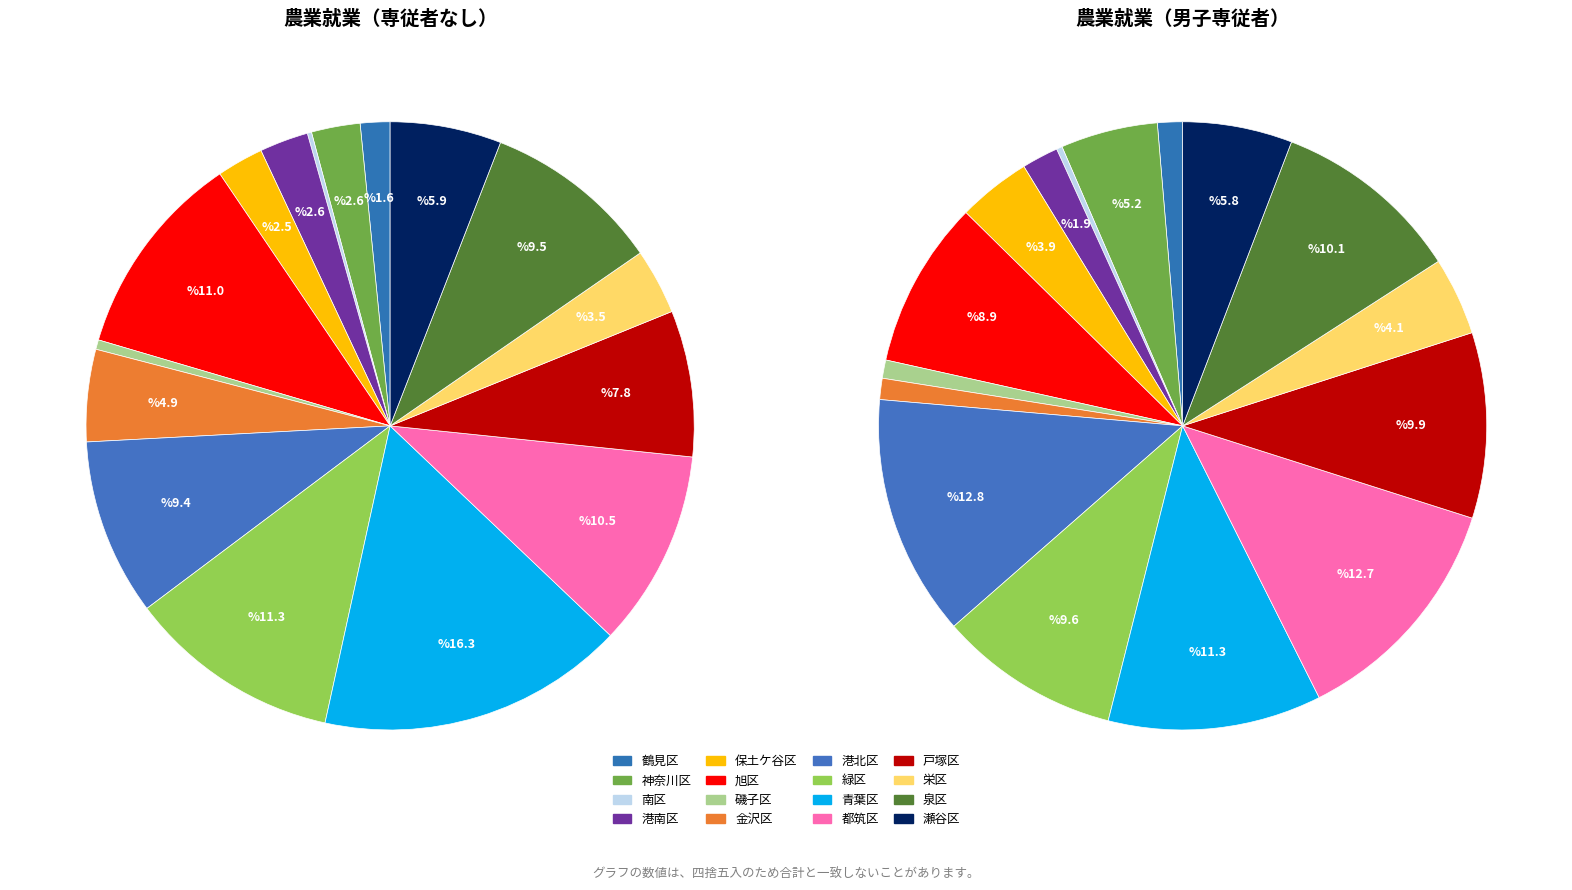

Which category has the smallest portion of the pie?

南区